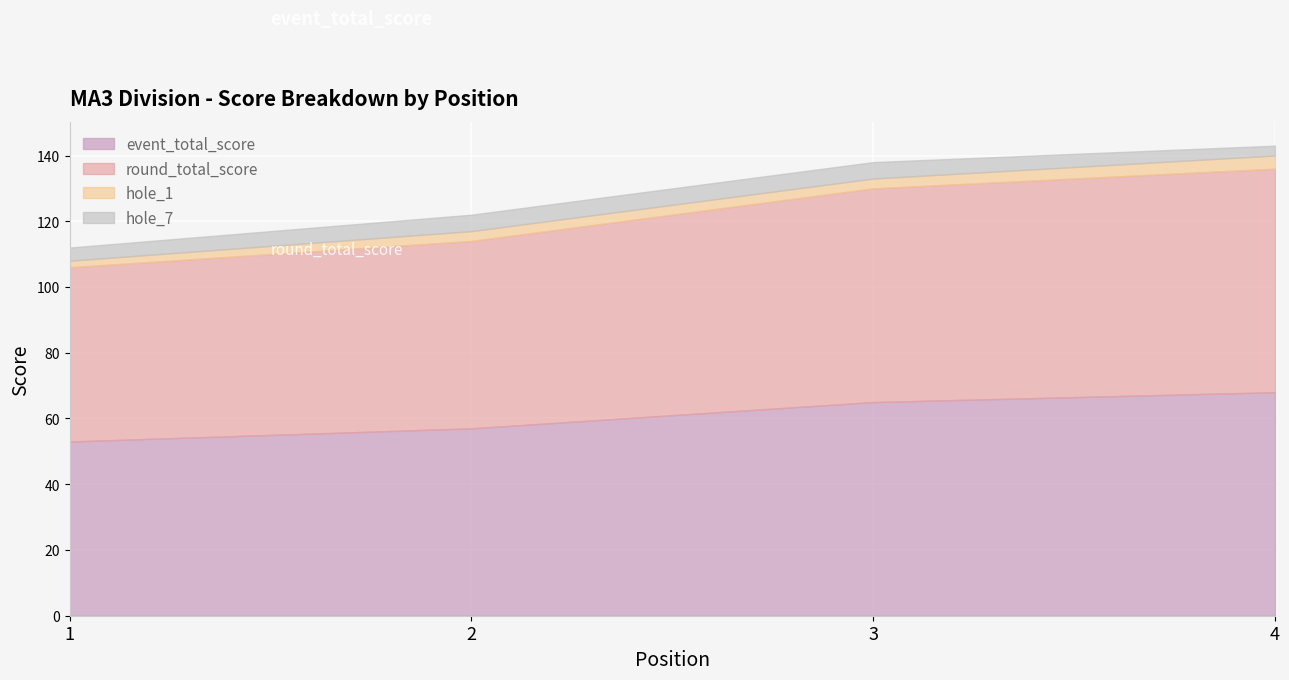

What is the difference between the maximum and minimum values in the event_total_score series?

15